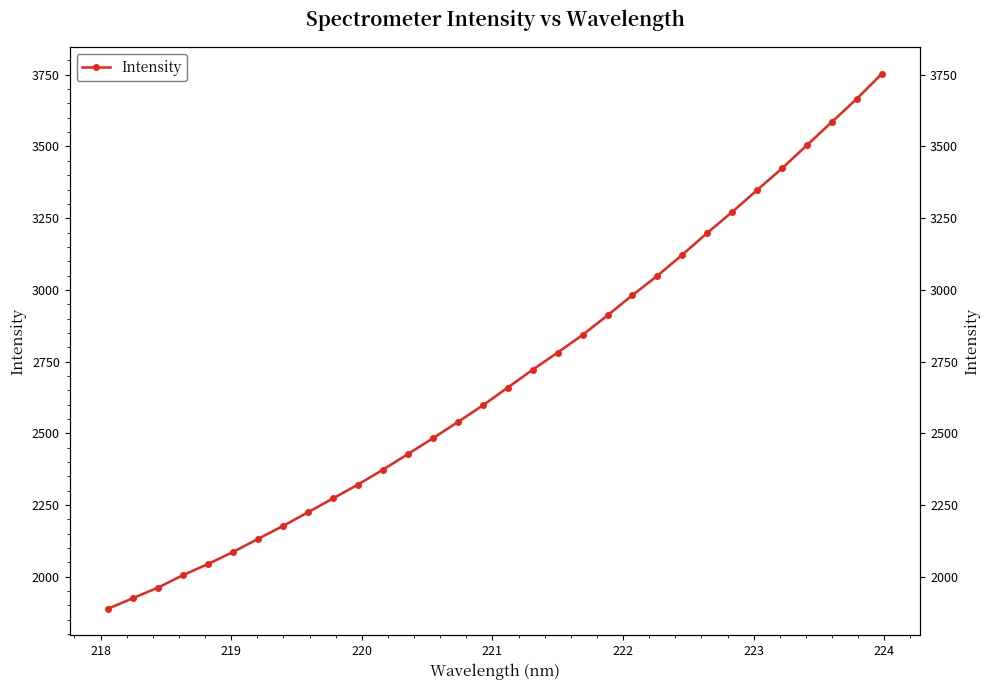

What is the minimum value shown in the chart?

1889.1